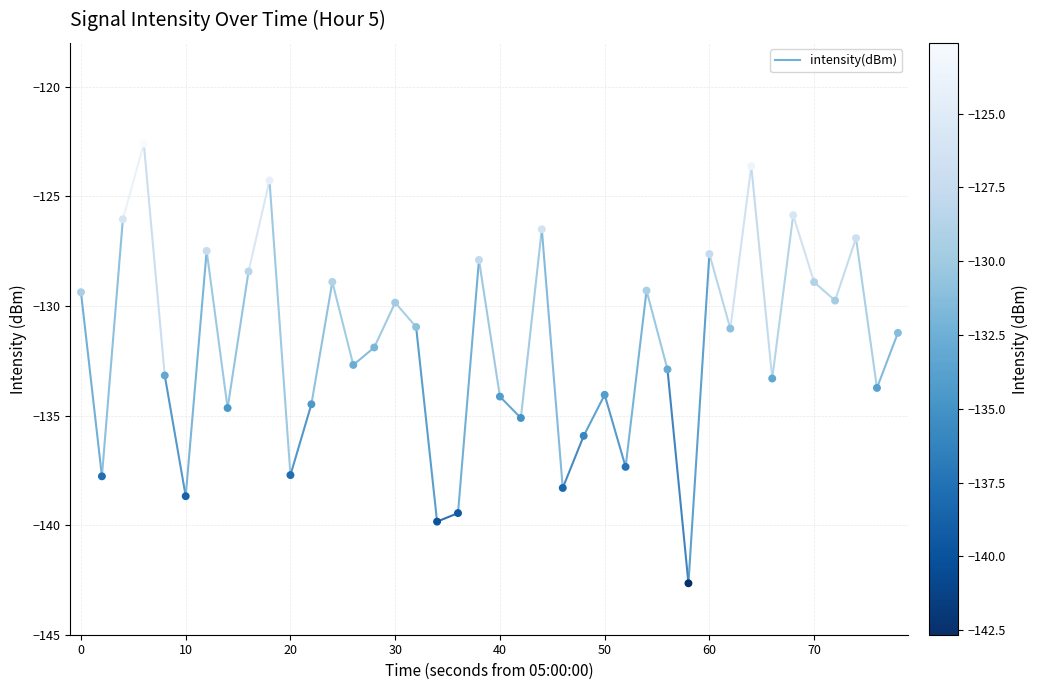

What is the range of Y values (max minus min)?

20.1